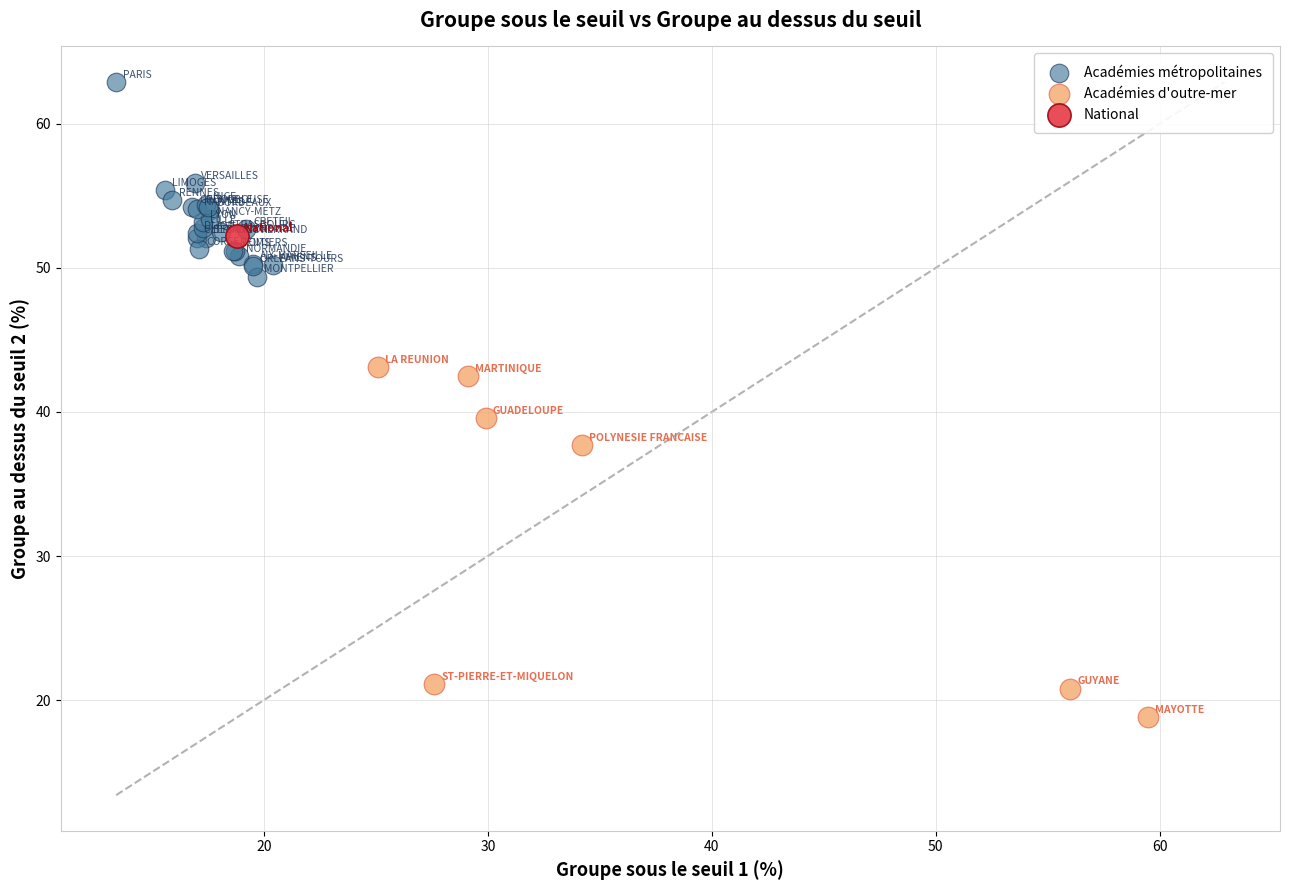

What are all the series names shown in the legend?

Académies métropolitaines, Académies d'outre-mer, National